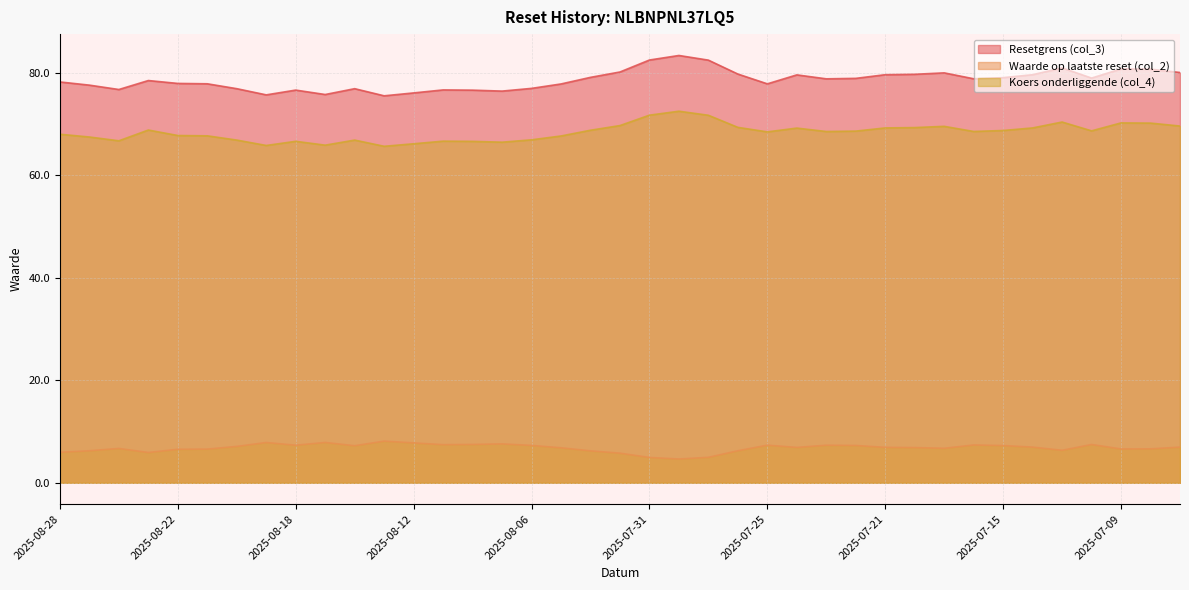

Reading left to right, extract all data points from this chart.

Resetgrens (col_3): 78.2	77.6	76.7	78.5	77.9	77.8	76.9	75.7	76.6	75.7	76.9	75.5	76.0	76.6	76.6	76.4	76.9	77.8	79.1	80.1	82.5	83.3	82.4	79.7	77.8	79.6	78.8	78.9	79.6	79.7	79.9	78.8	79.0	79.6	80.9	78.9	80.7	80.7	80.0
Waarde op laatste reset (col_2): 6.0	6.2	6.7	5.9	6.5	6.6	7.1	7.9	7.3	7.9	7.2	8.1	7.8	7.4	7.5	7.6	7.3	6.8	6.2	5.8	4.9	4.6	5.0	6.2	7.3	6.9	7.3	7.3	6.9	6.9	6.7	7.4	7.3	7.0	6.3	7.5	6.6	6.6	7.0
Koers onderliggende (col_4): 68.0	67.4	66.7	68.8	67.7	67.7	66.8	65.8	66.6	65.8	66.8	65.6	66.1	66.6	66.6	66.4	66.9	67.6	68.8	69.7	71.7	72.5	71.7	69.3	68.4	69.2	68.5	68.6	69.2	69.3	69.5	68.5	68.7	69.2	70.4	68.6	70.2	70.2	69.6